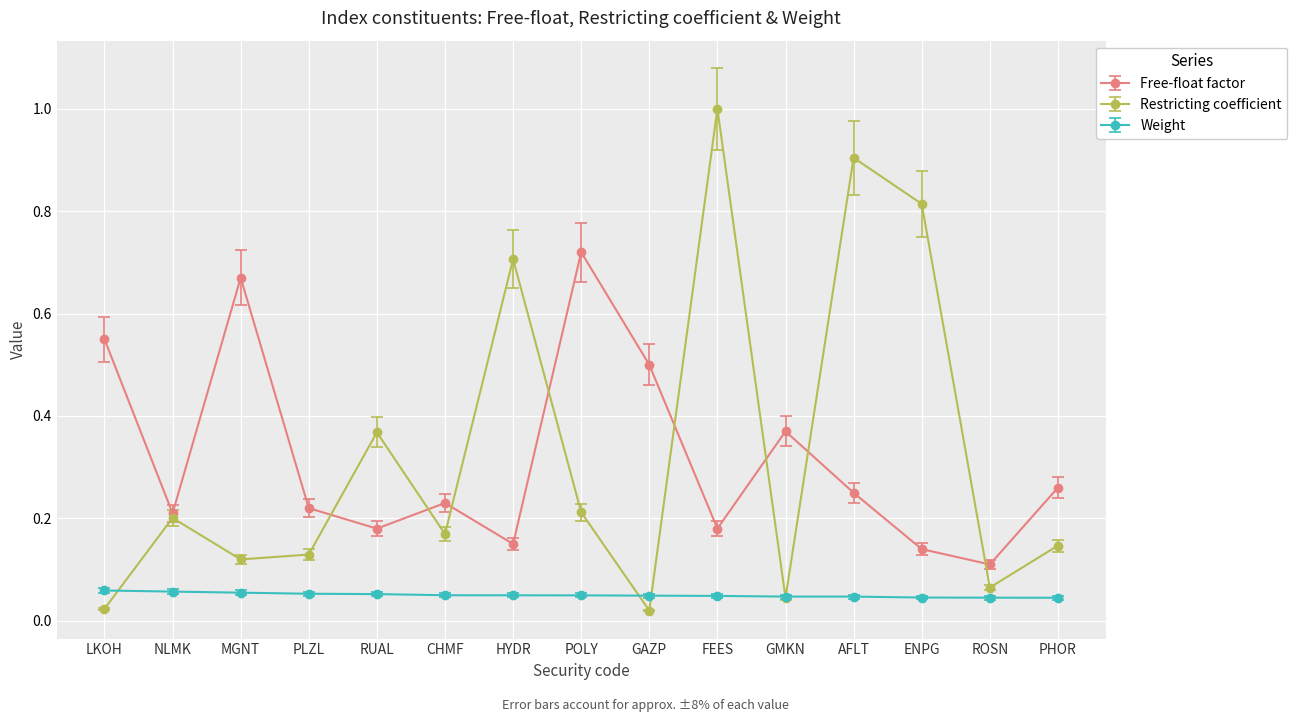

At MGNT, list the series in order from largest to smallest.

Free-float factor, Restricting coefficient, Weight